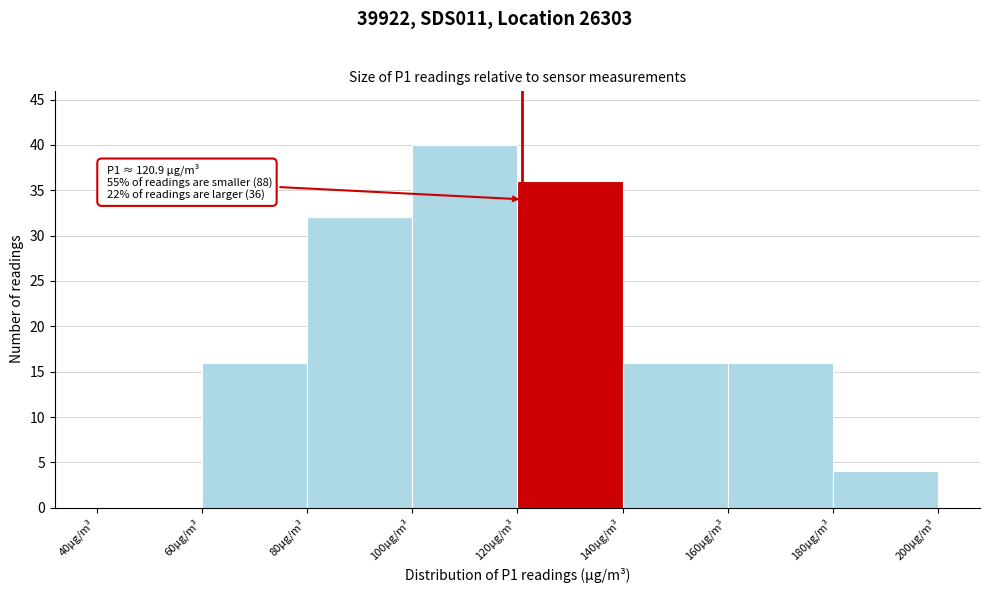

Over which range of the x-axis is the bar tallest?

100 to 120